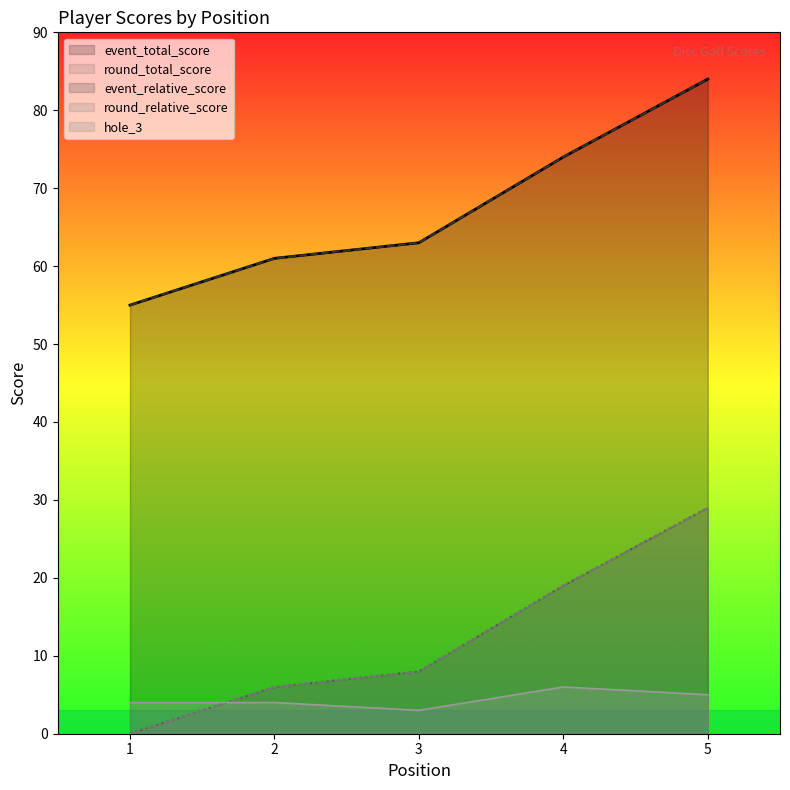

Does the chart display data point markers on the line(s)?

No